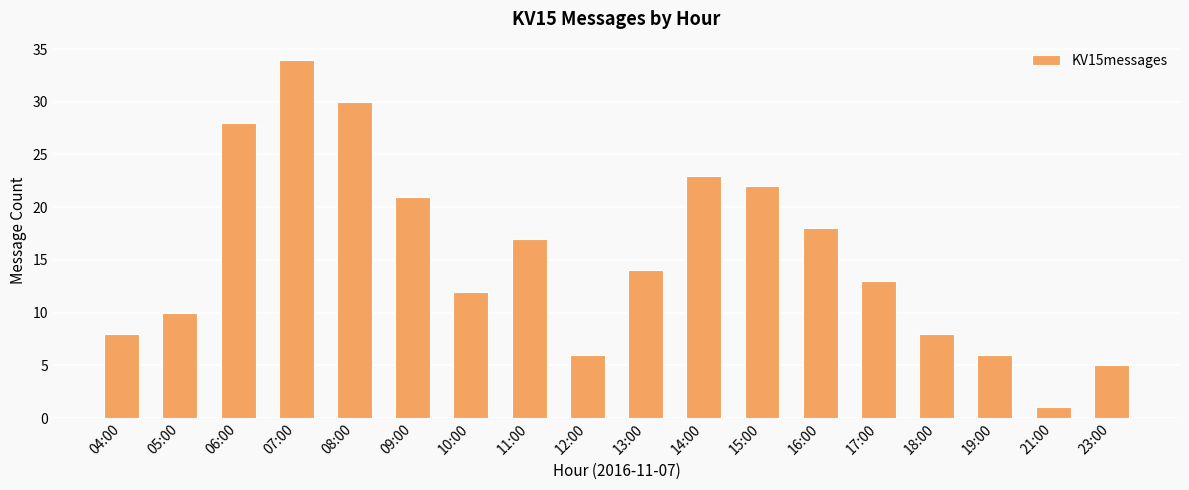

What position from the right is 12:00?

10